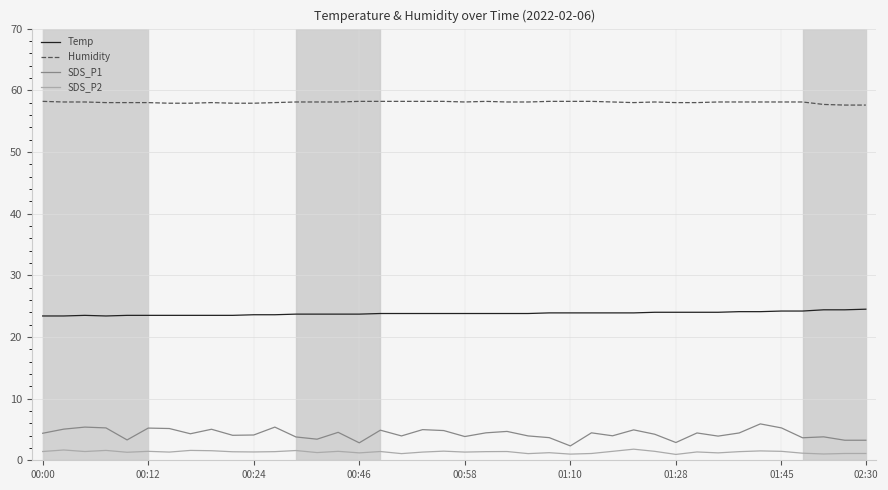

Which series has the largest total across all categories?

Humidity